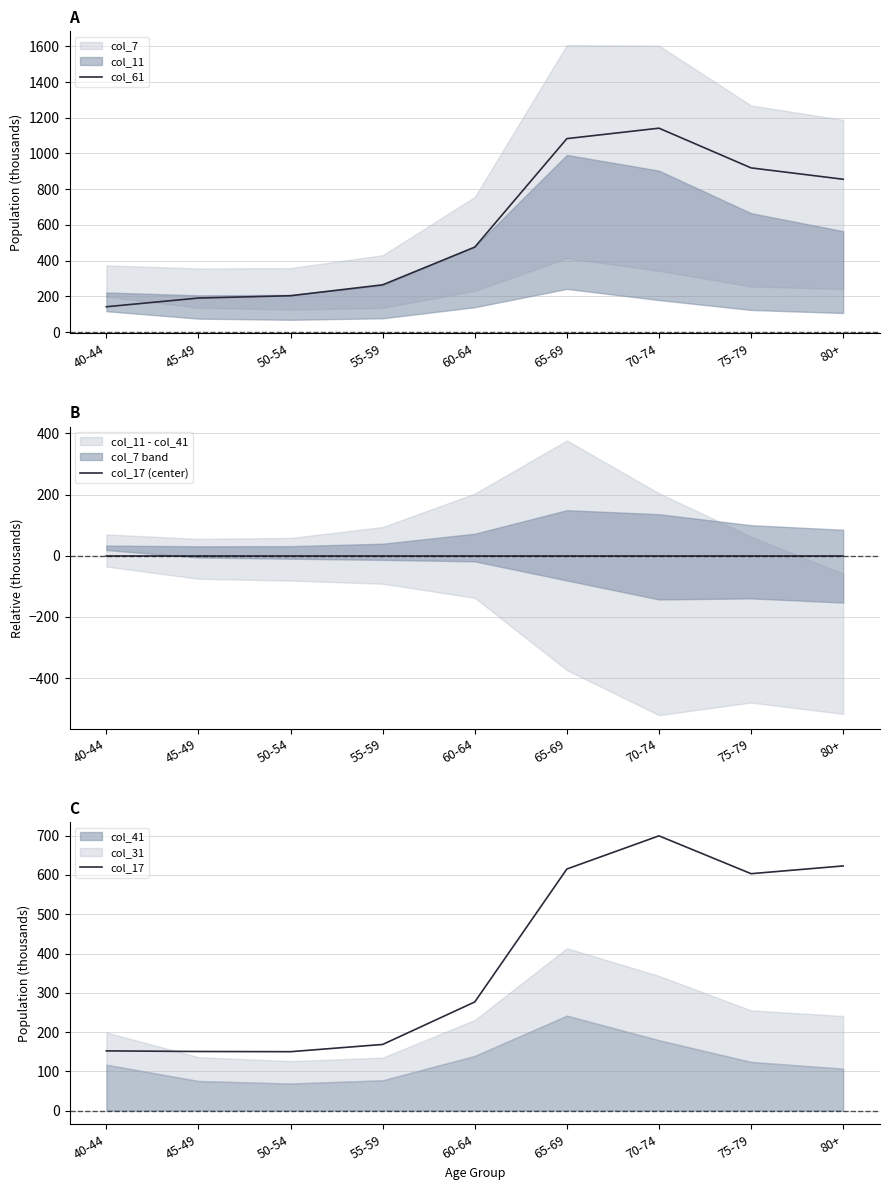

True or false: col_17 has more than 0 points higher than both neighbors.

True